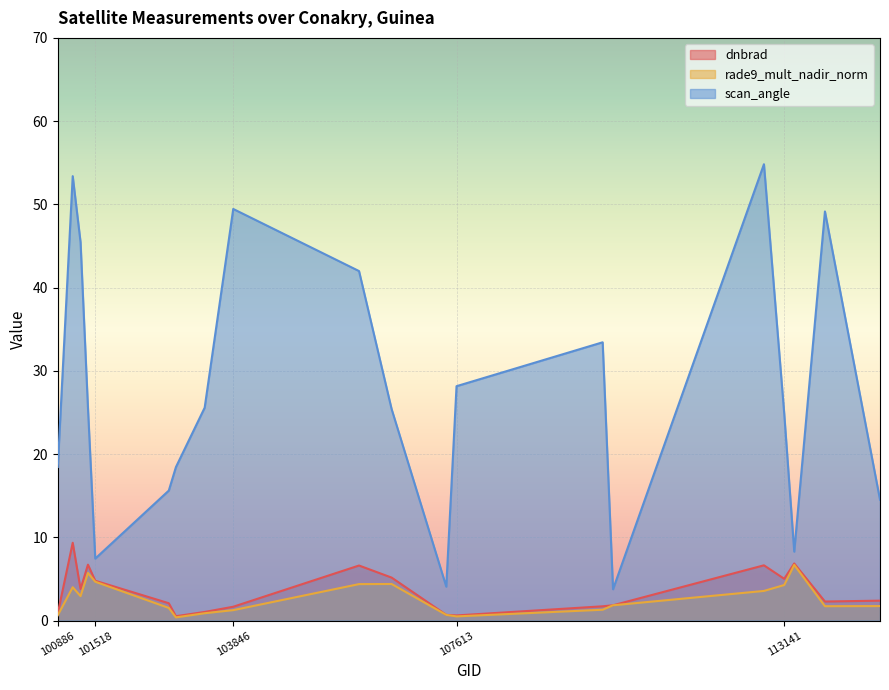

Is it true that dnbrad equals 2.9 at 110078?

False